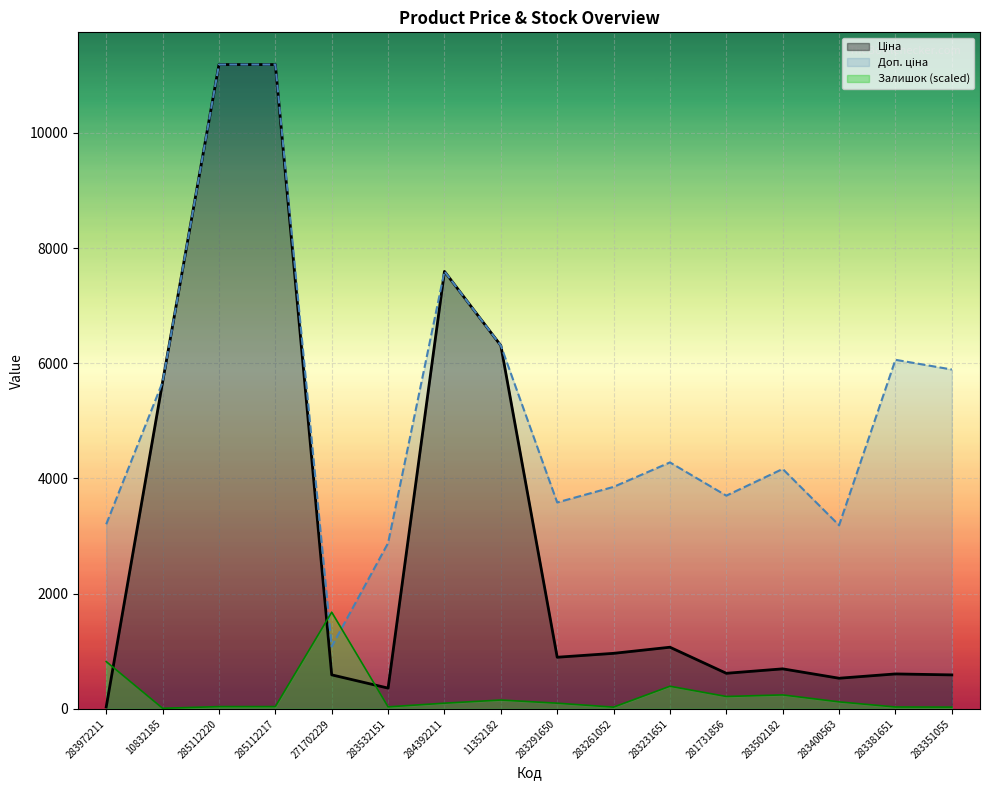

What is the value of the Ціна point at the 4th from the left?

11188.2